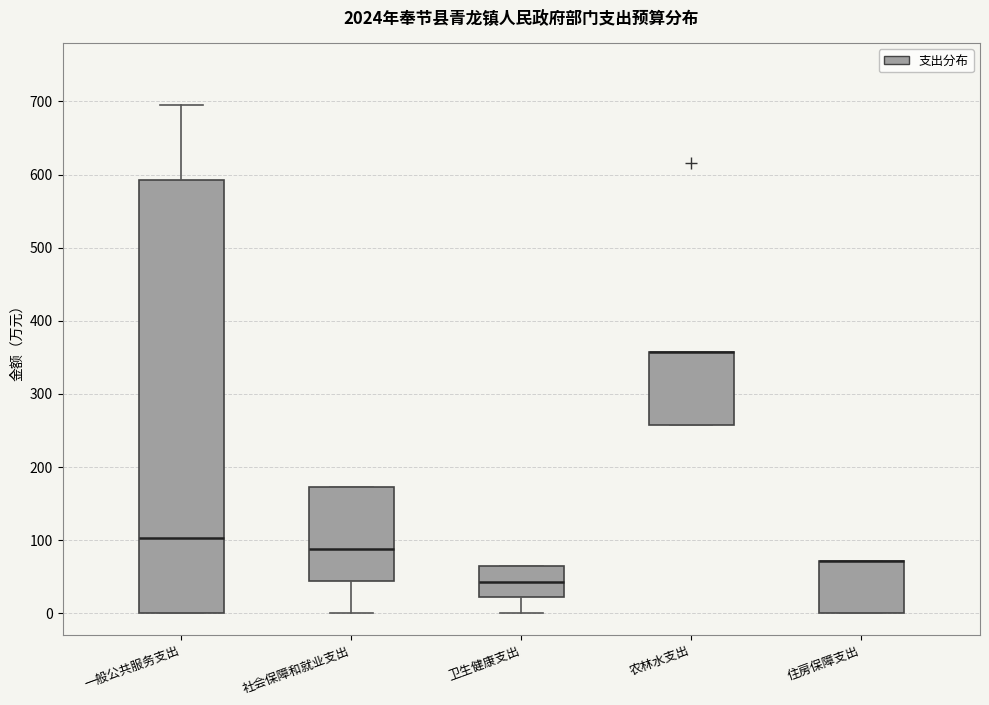

Comparing the boxes themselves (not the whiskers), which one is the tallest?

一般公共服务支出